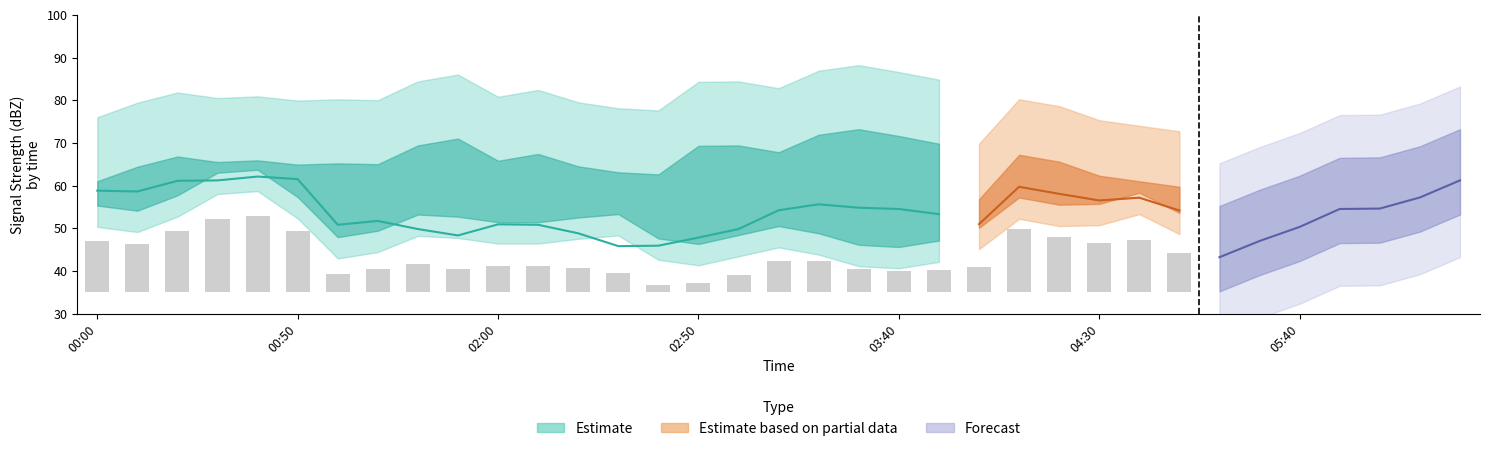

What is the value of the 7.956 bar at the 8th from the left?

51.7